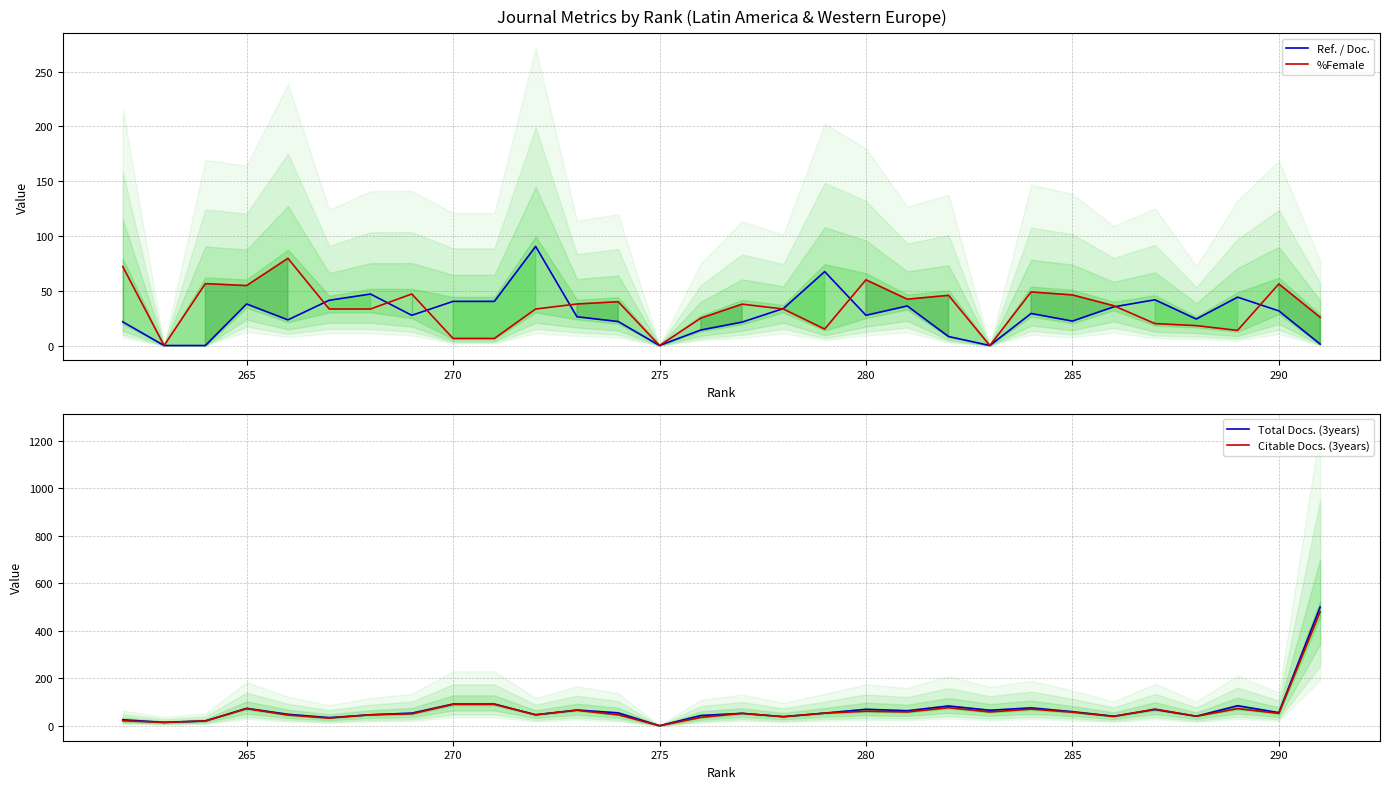

True or false: Citable Docs. (3years) and %Female intersect in this chart.

True